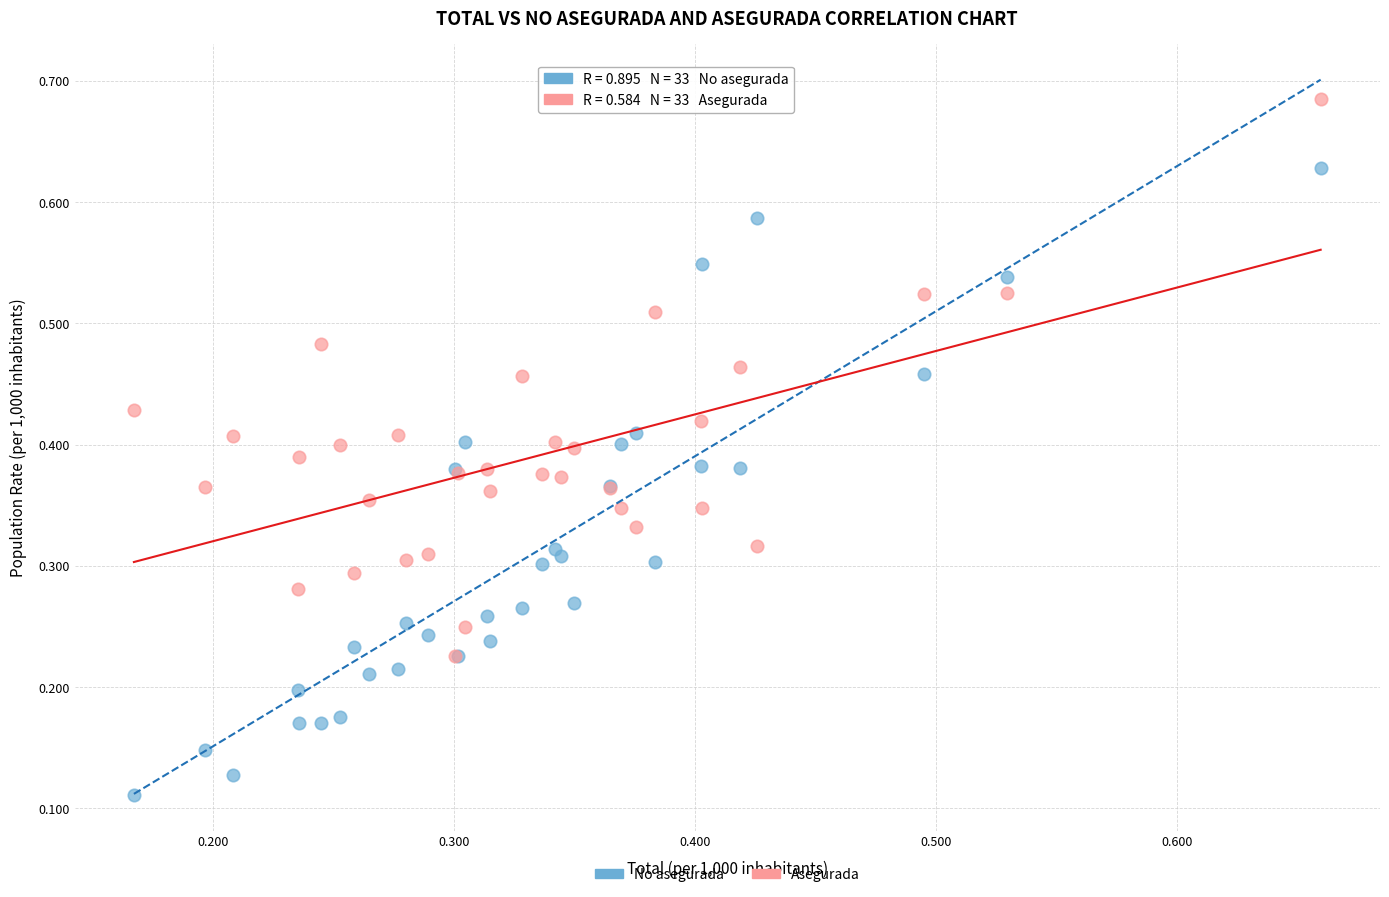

What are all the series names shown in the legend?

No asegurada, Asegurada